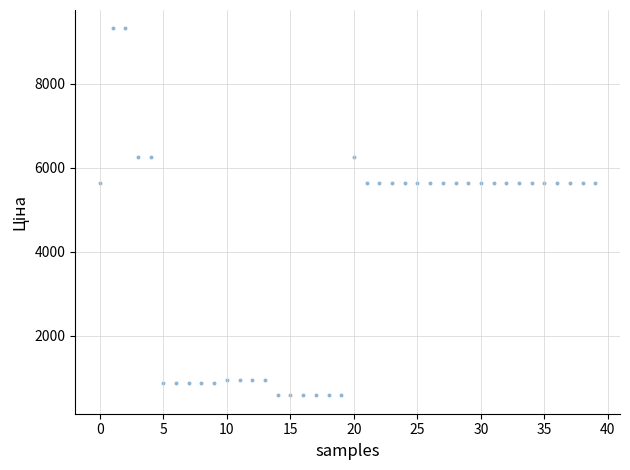

What is the range of Y values (max minus min)?

8736.1